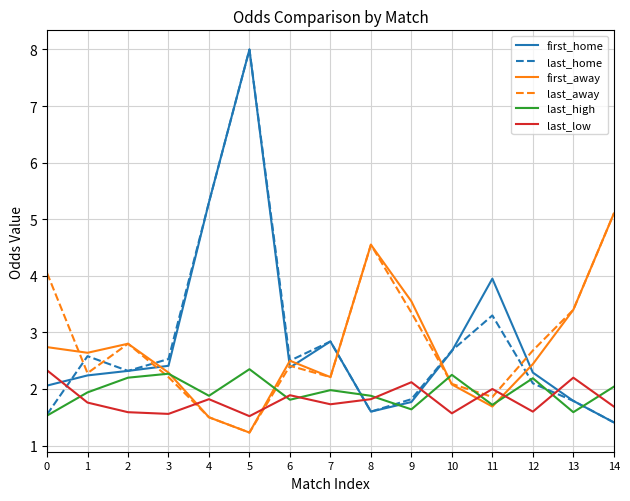

Which category has the highest value in the first_home series?

5